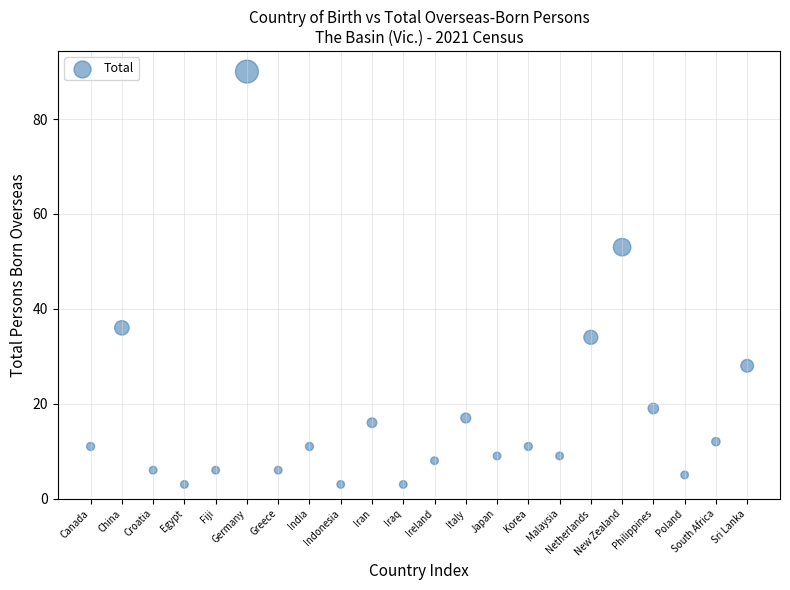

What Y value in the scatter plot is closest to 46?

53